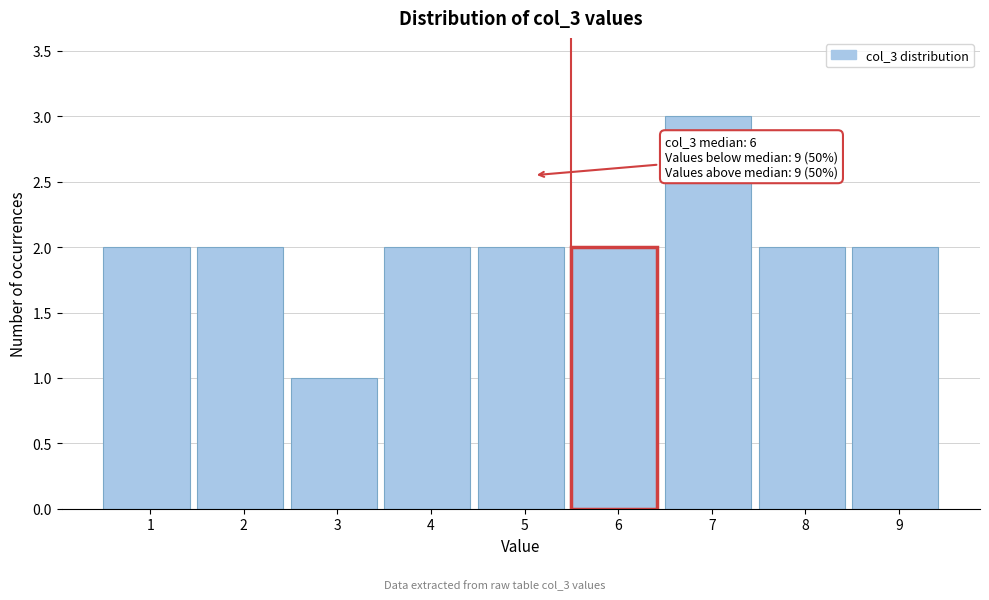

Reading left to right, transcribe all the data shown in this chart.

1=2	2=2	3=1	4=2	5=2	6=2	7=3	8=2	9=2